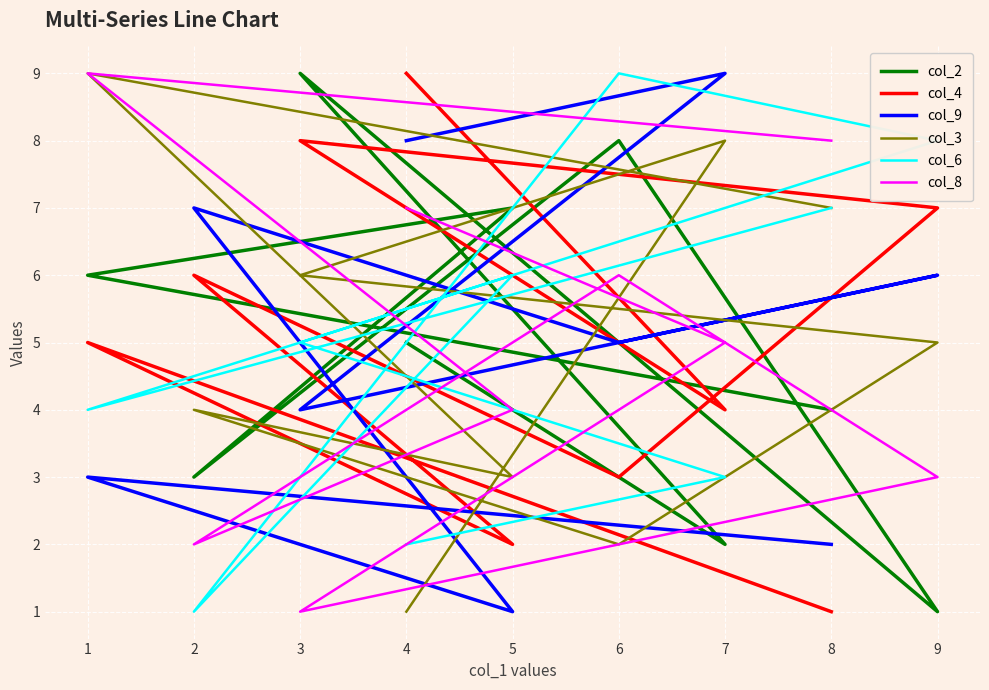

In col_3, how many points are lower than both neighbors (excluding endpoints)?

2